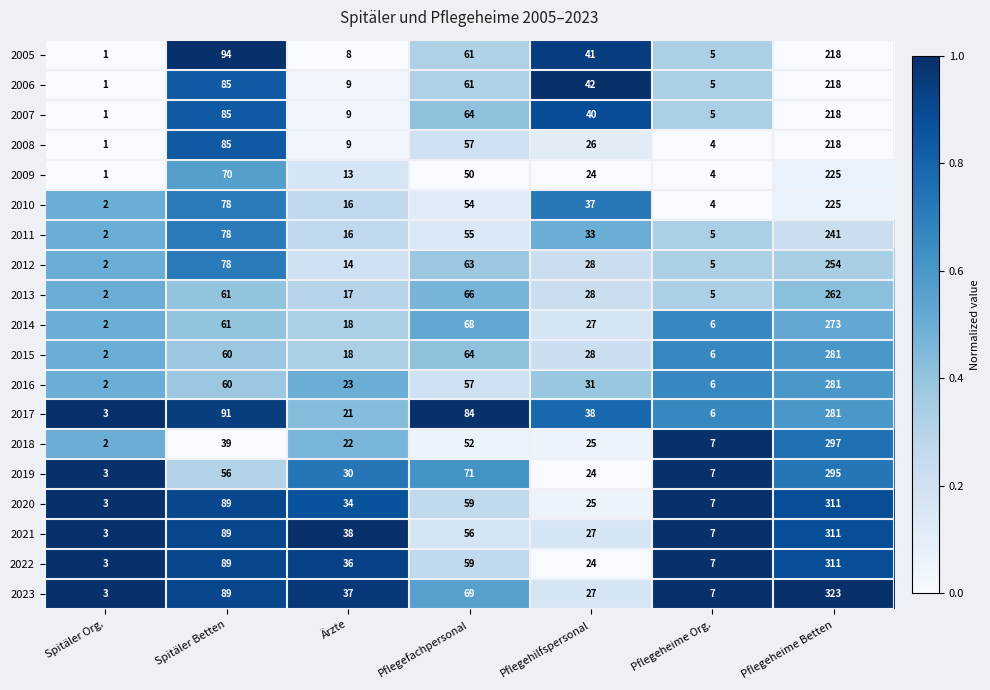

Which series has the largest total across all categories?

2023